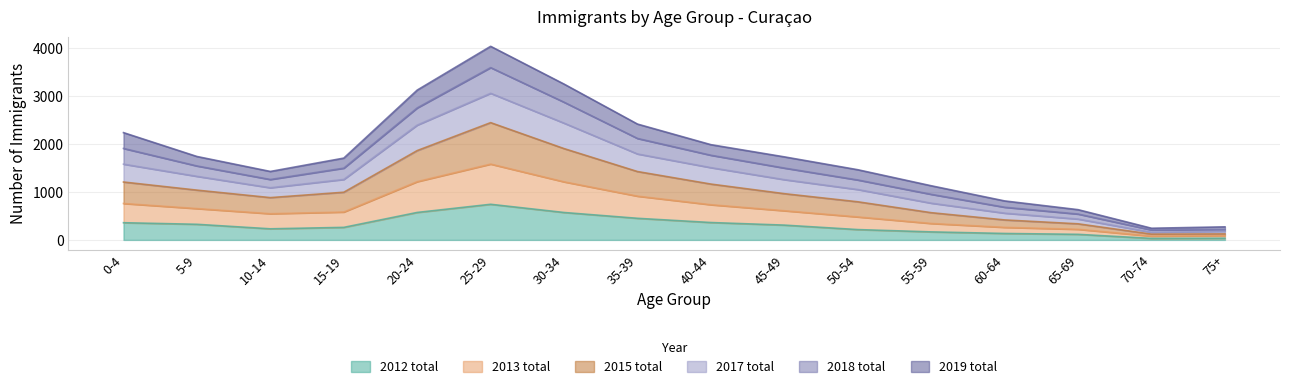

Which category has the highest value in the 2012 total series?

25-29